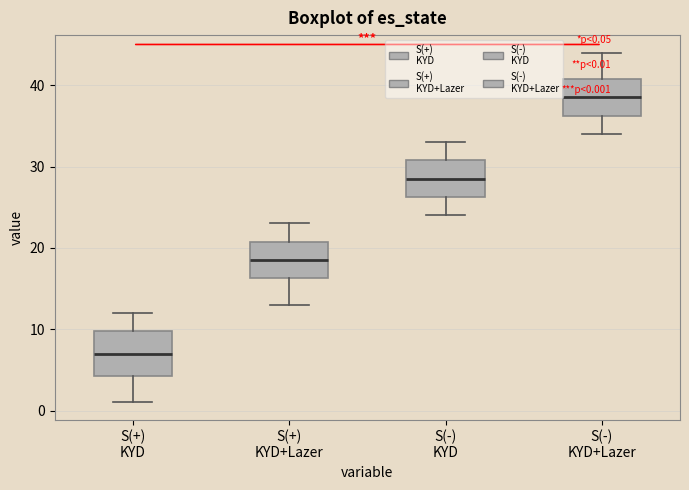

Reading left to right, read every box against the y-axis: the position of its median line, the range the box covers, and the ends of its whiskers. The values are not printed on the chart, so give them approximately, as read against the axis.

S(+) KYD: median 7, box 4 to 10, whiskers 1 to 12
S(+) KYD+Lazer: median 19, box 16 to 21, whiskers 13 to 23
S(-) KYD: median 29, box 26 to 31, whiskers 24 to 33
S(-) KYD+Lazer: median 39, box 36 to 41, whiskers 34 to 44